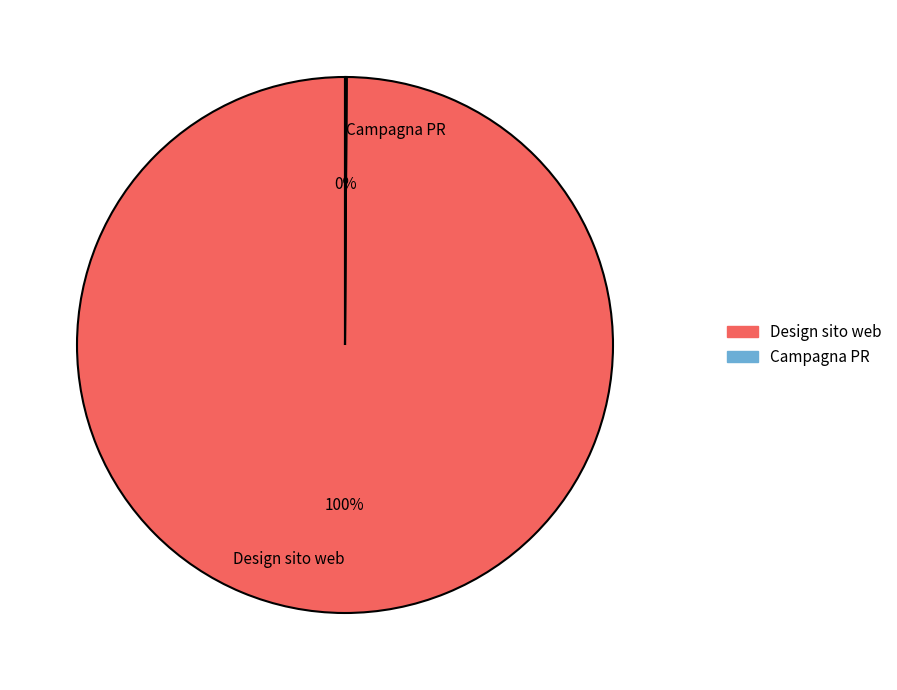

To the nearest percent, what portion does Design sito web represent?

100%